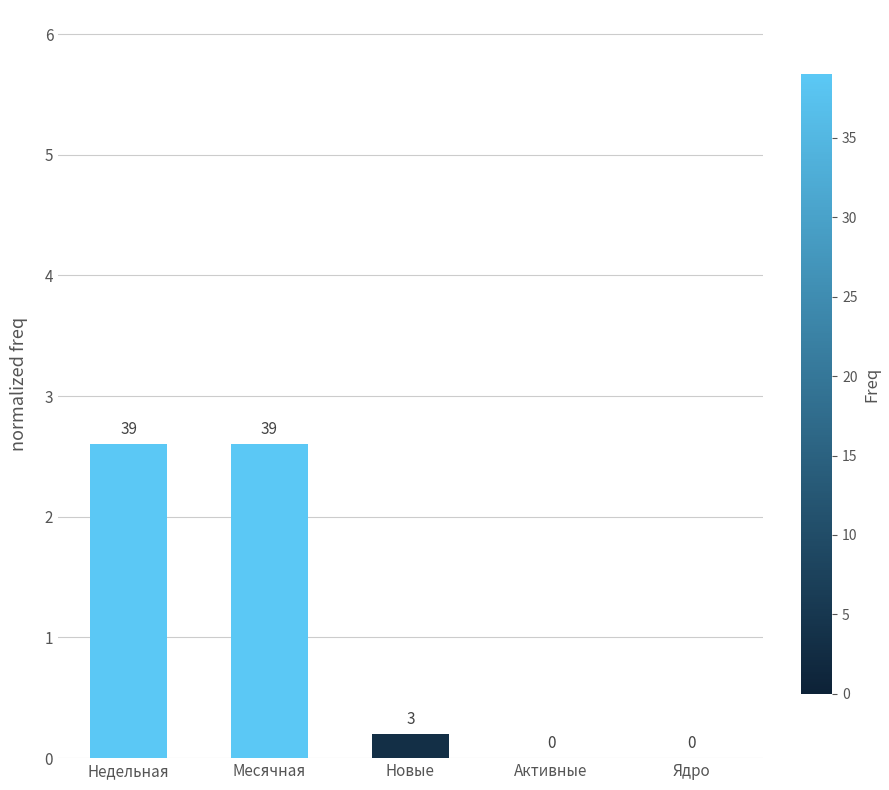

What position from the right is Месячная?

4